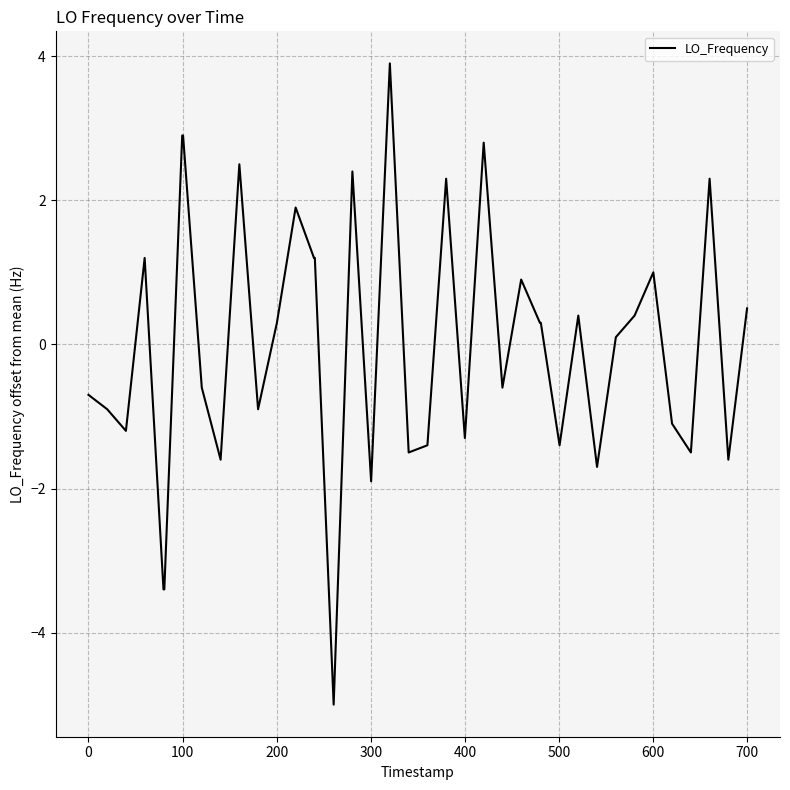

What is the minimum value shown in the chart?

-5.0